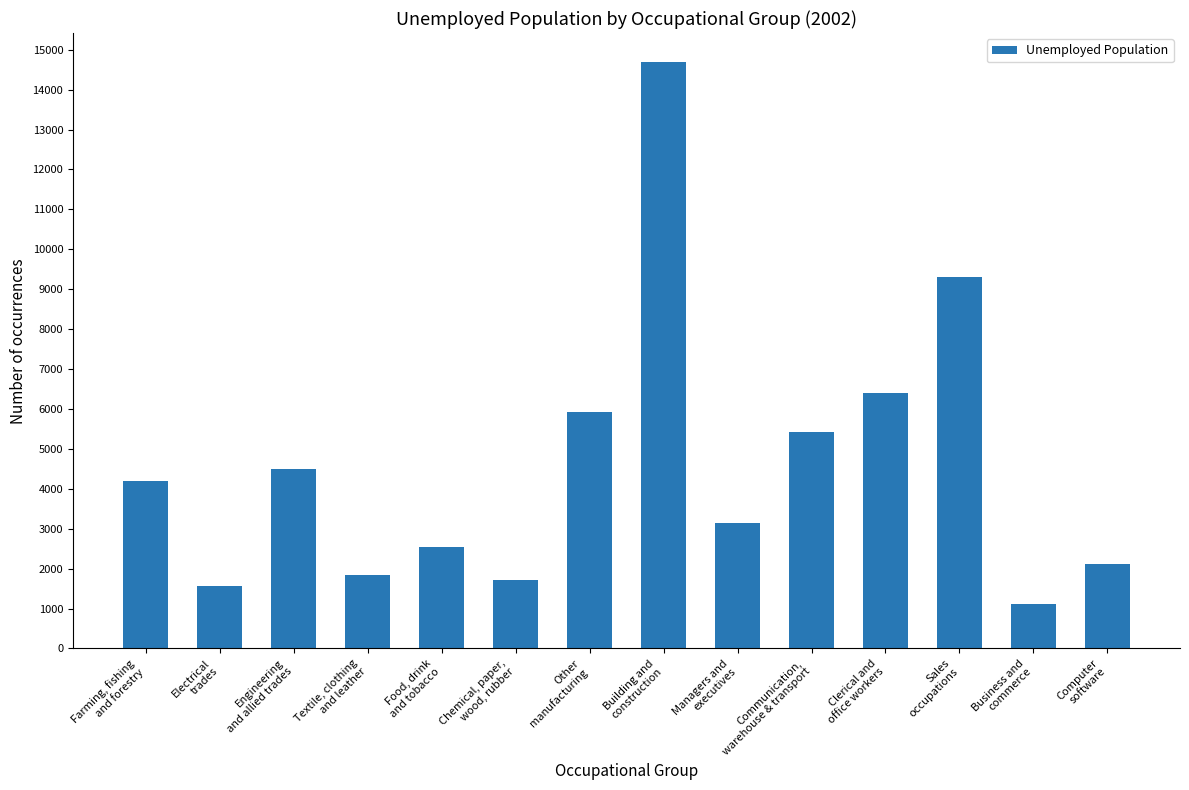

What is the value of the 1st bar from the left?

4200